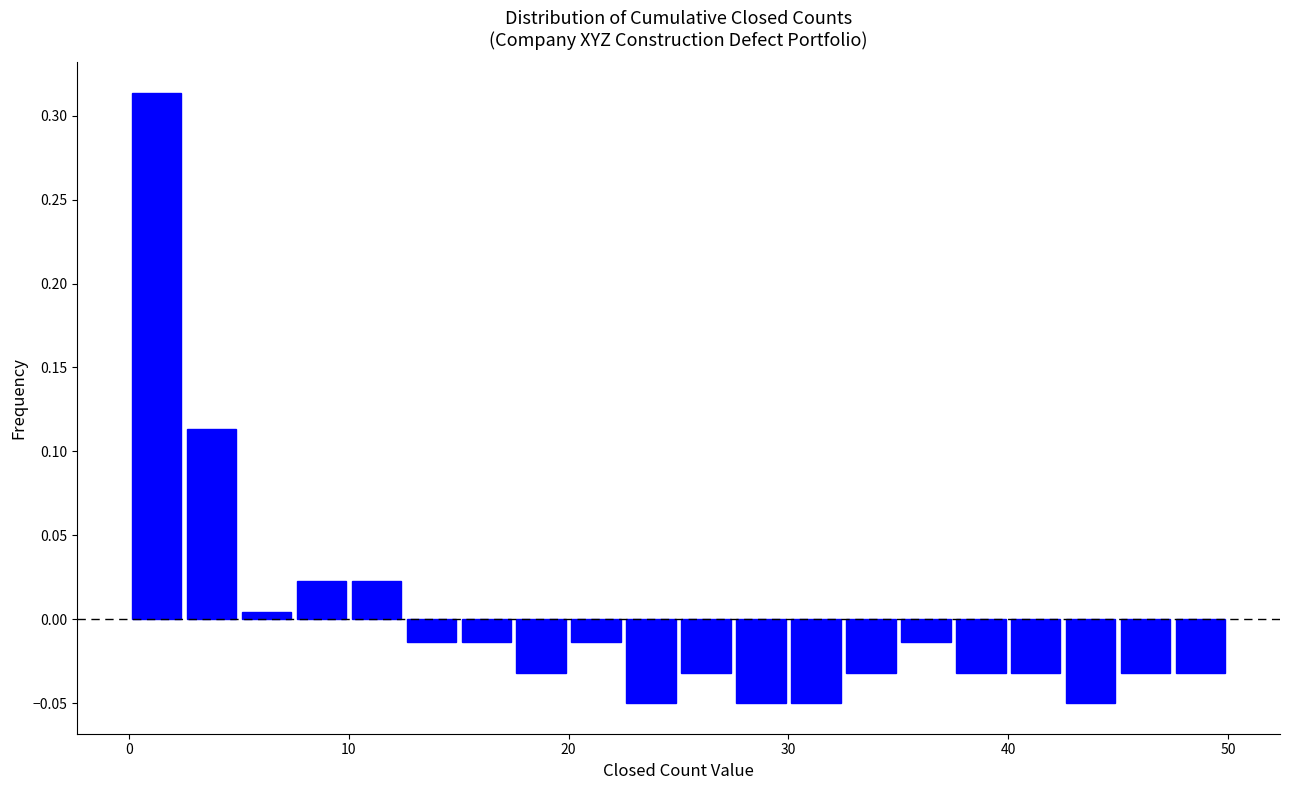

Read against the x-axis, roughly where is the centre of the tallest bar?

1